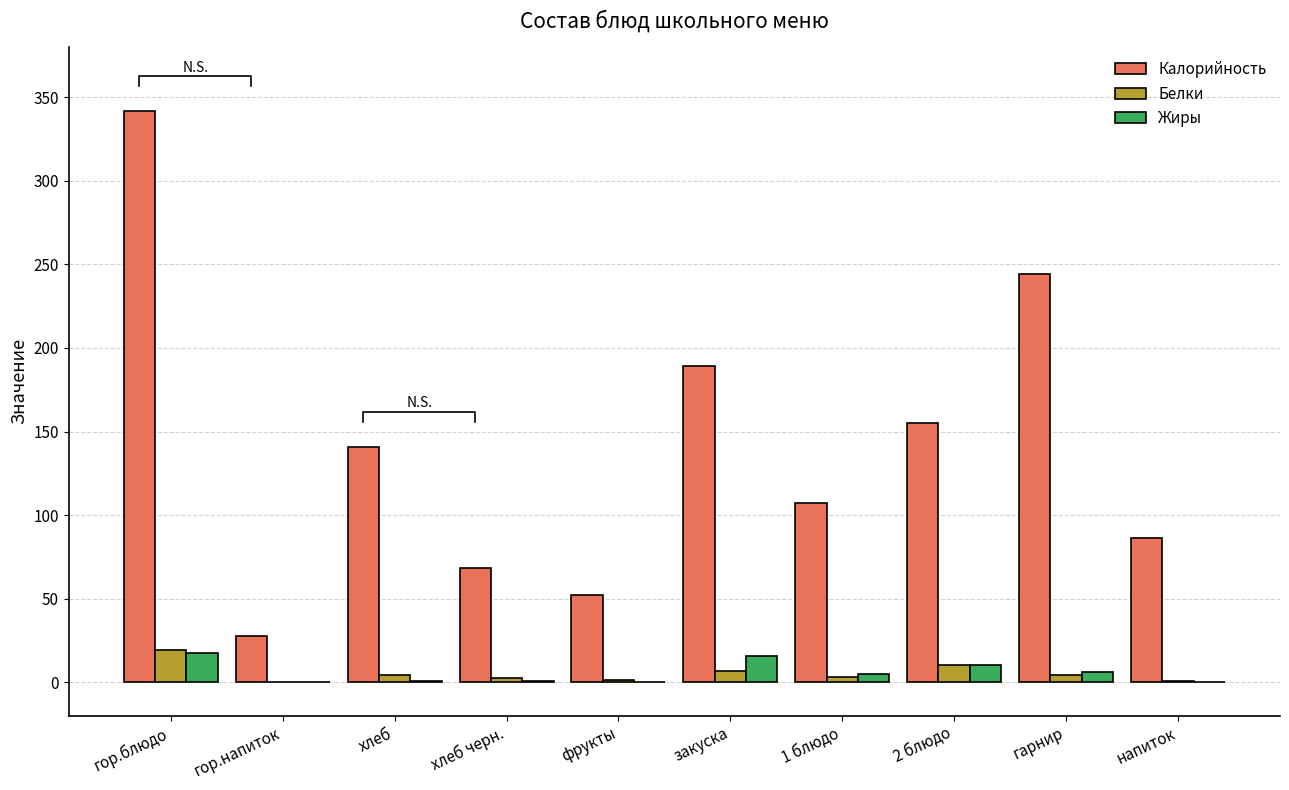

What is the difference between the Жиры values at хлеб and гор.блюдо?

16.9